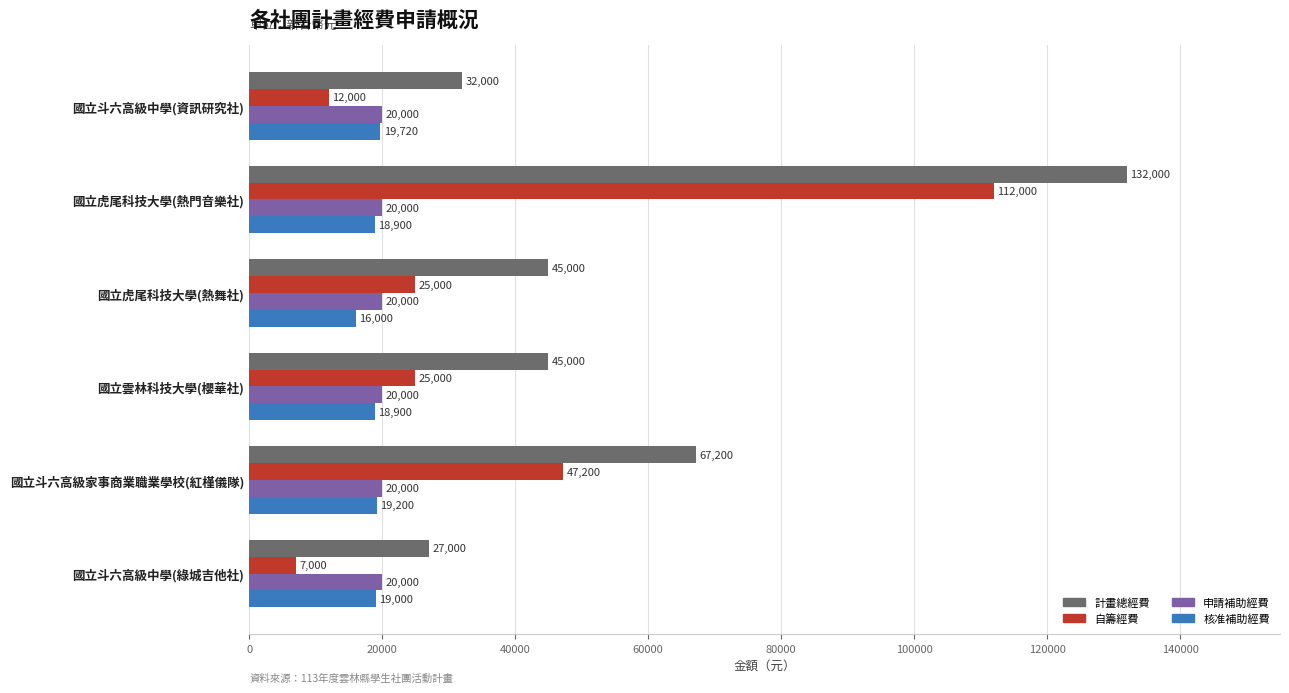

How many series are shown in this chart?

4